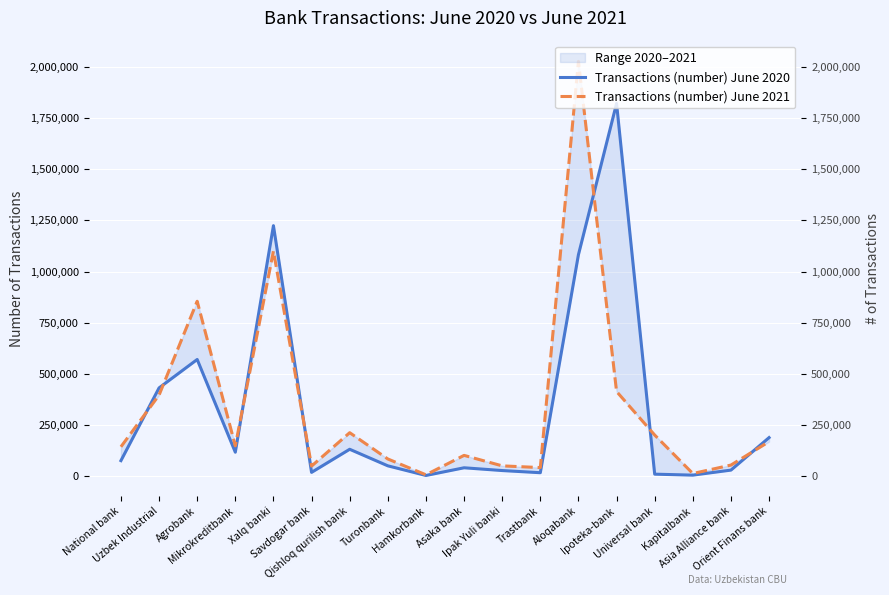

How many interior local peaks does the Transactions (number) June 2021 series have?

5